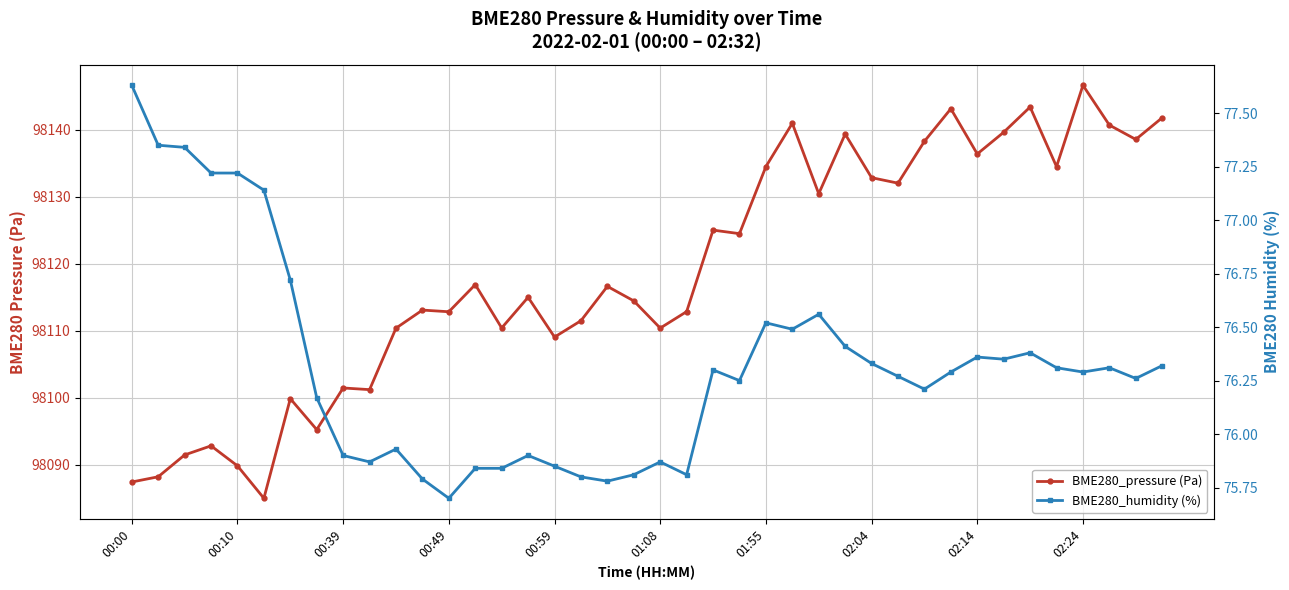

How many interior local valleys does the BME280_humidity (%) series have?

10